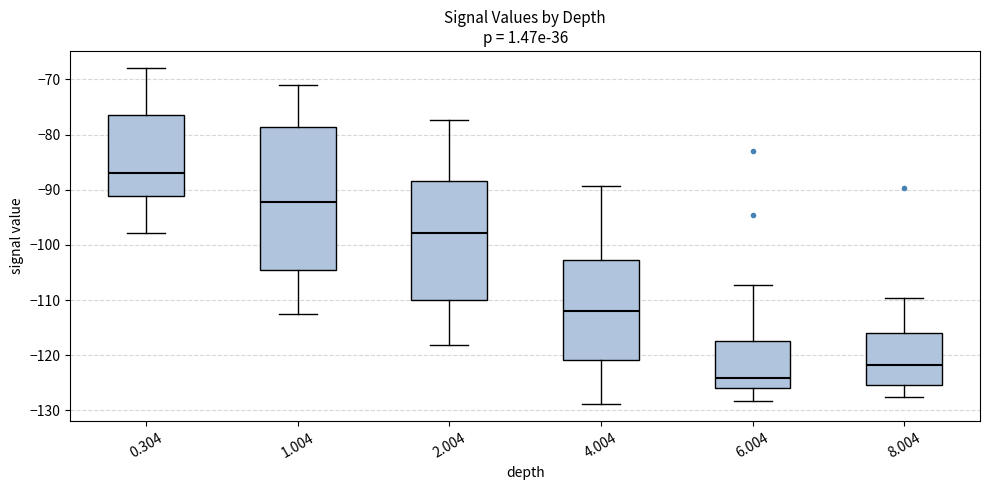

Reading left to right, transcribe this box plot: for each box, give where its median line is, the range the box spans, and where its two whiskers end, as read against the y-axis. The values are not printed on the chart, so give them approximately, as read against the axis.

0.304: median -87, box -91 to -76, whiskers -98 to -68
1.004: median -92, box -105 to -79, whiskers -113 to -71
2.004: median -98, box -110 to -88, whiskers -118 to -77
4.004: median -112, box -121 to -103, whiskers -129 to -89
6.004: median -124, box -126 to -117, whiskers -128 to -107
8.004: median -122, box -125 to -116, whiskers -128 to -110